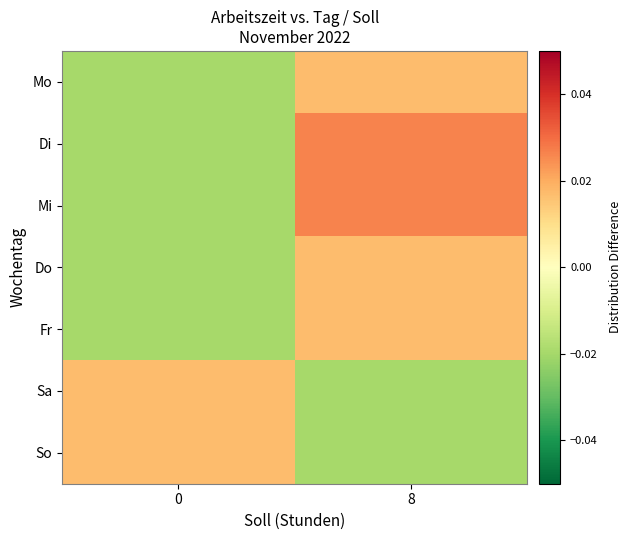

Count the number of data series in this chart.

7